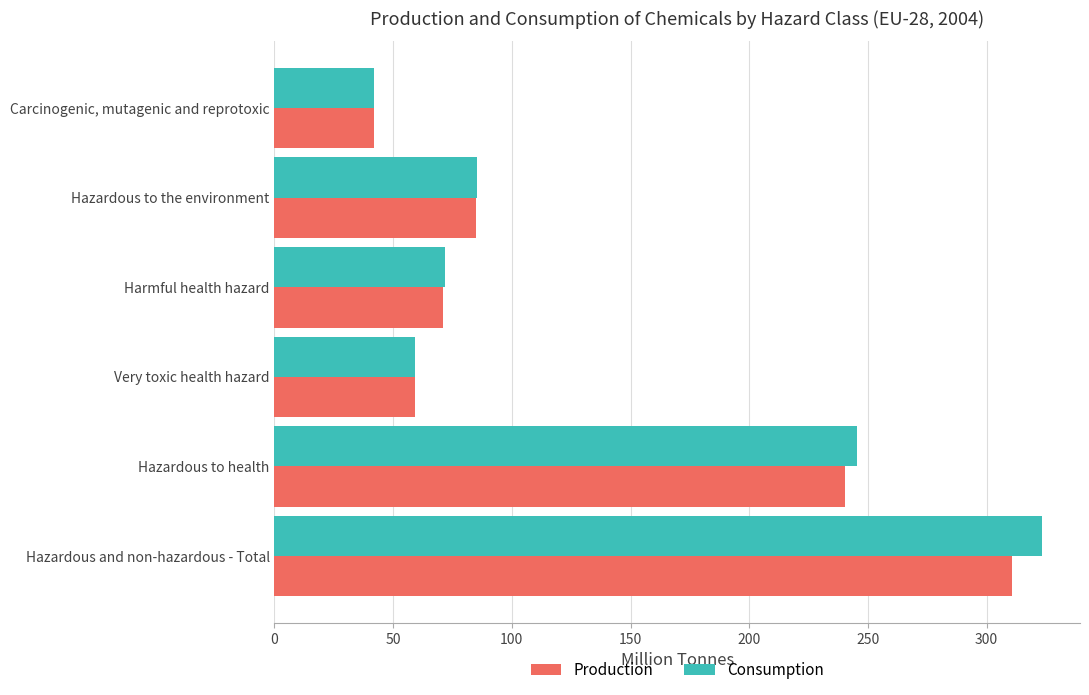

How many values in the Consumption series exceed 85?

3